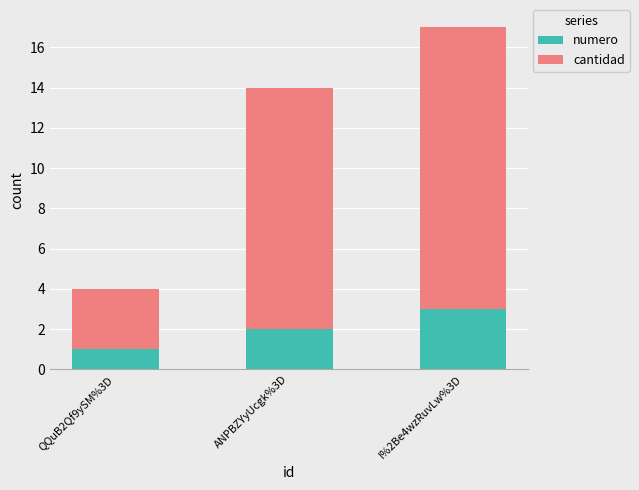

List the labels in order of numero value, smallest first.

QQuB2Qf9ySM%3D, ANPBZYyUcgk%3D, I%2Be4wzRuvLw%3D